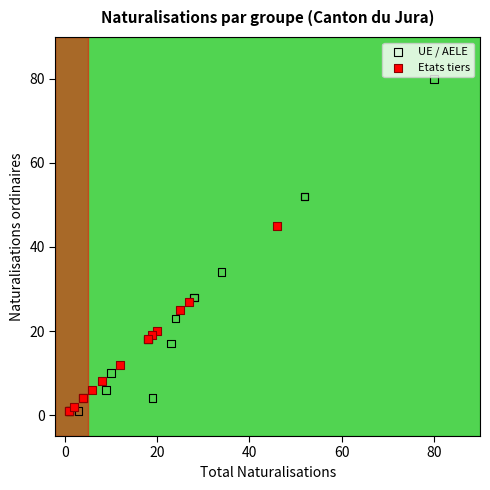

Which series contains the highest Y value?

UE / AELE